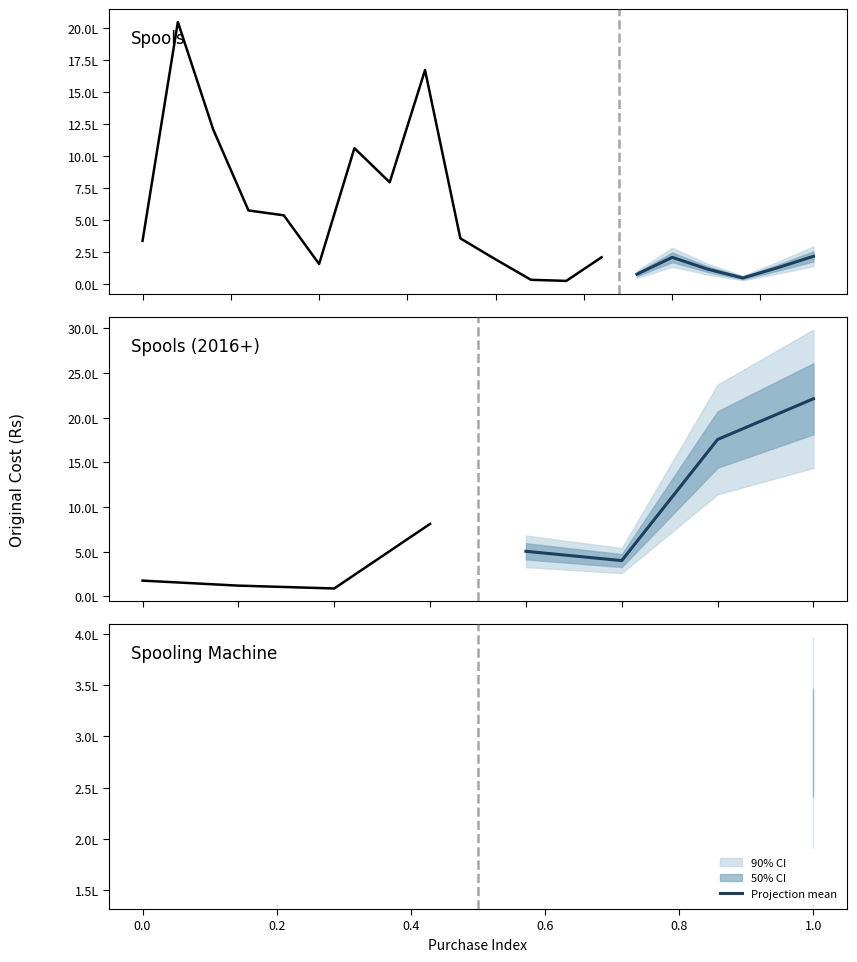

What is the label of the 3rd point from the left?

0.2